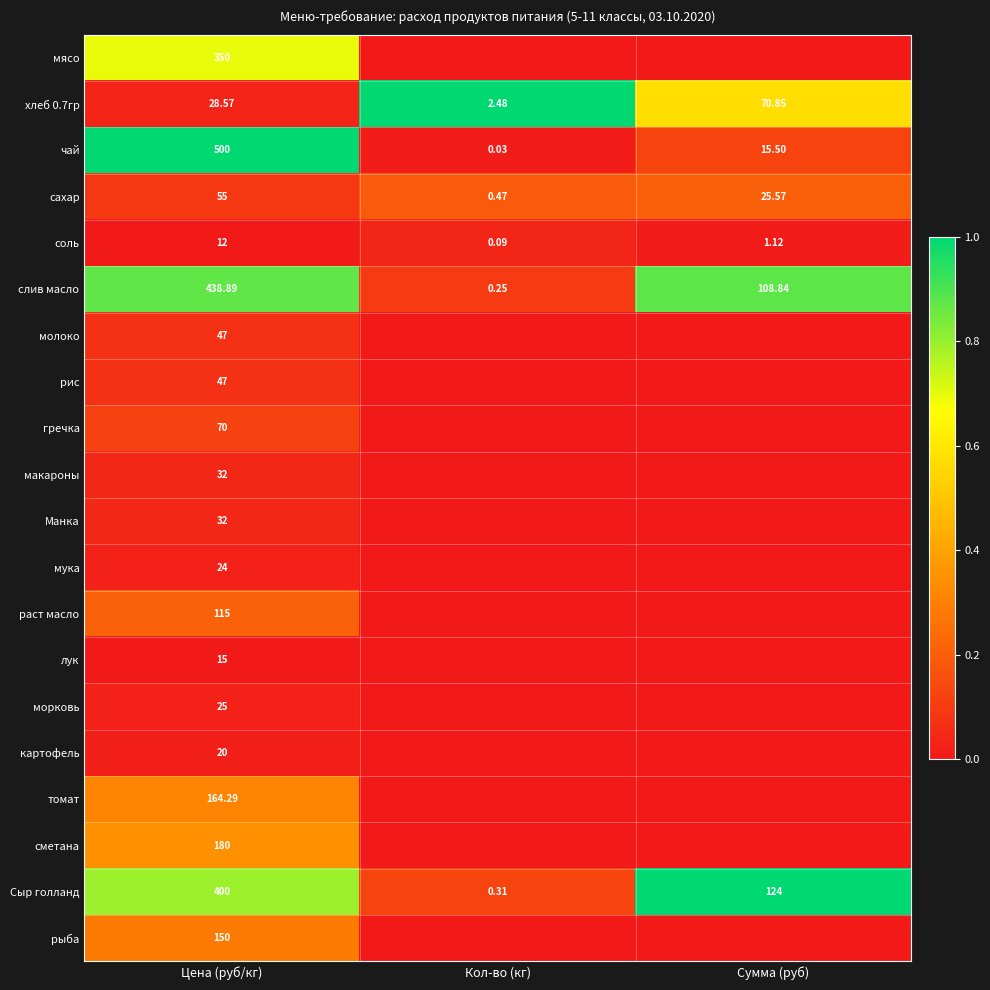

Where is чай nearest to the value 250?

Сумма (руб)